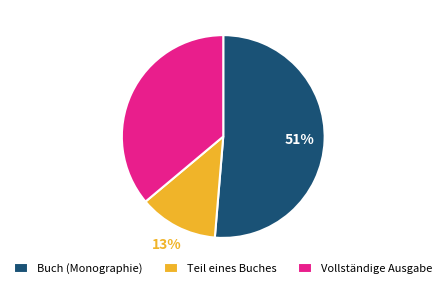

Is there a majority slice in this chart?

Yes